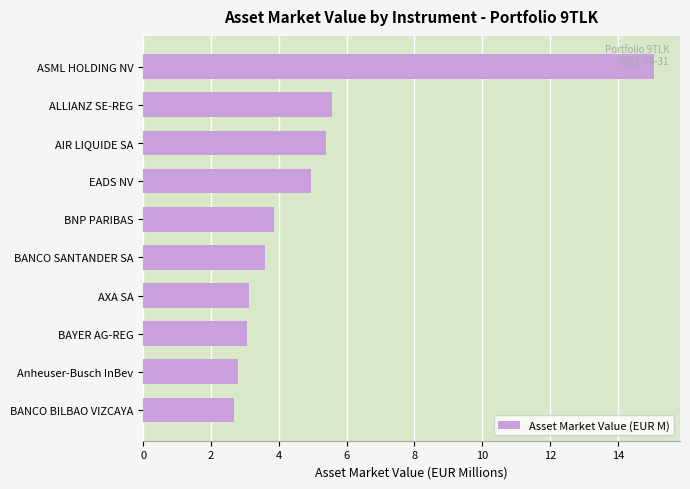

What is the difference between the maximum and minimum values?

12.4